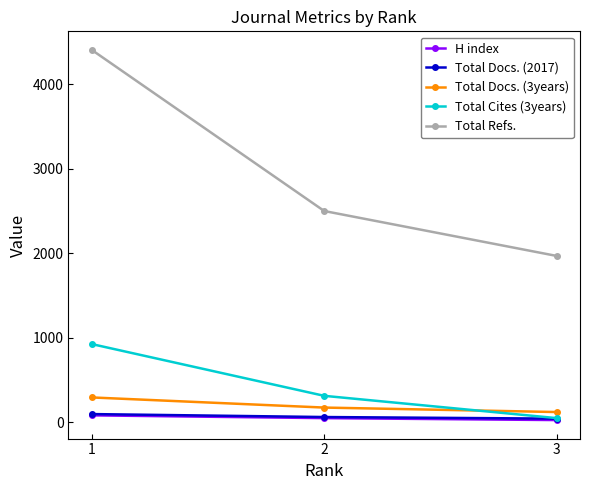

What is the sum of all H index values?

148